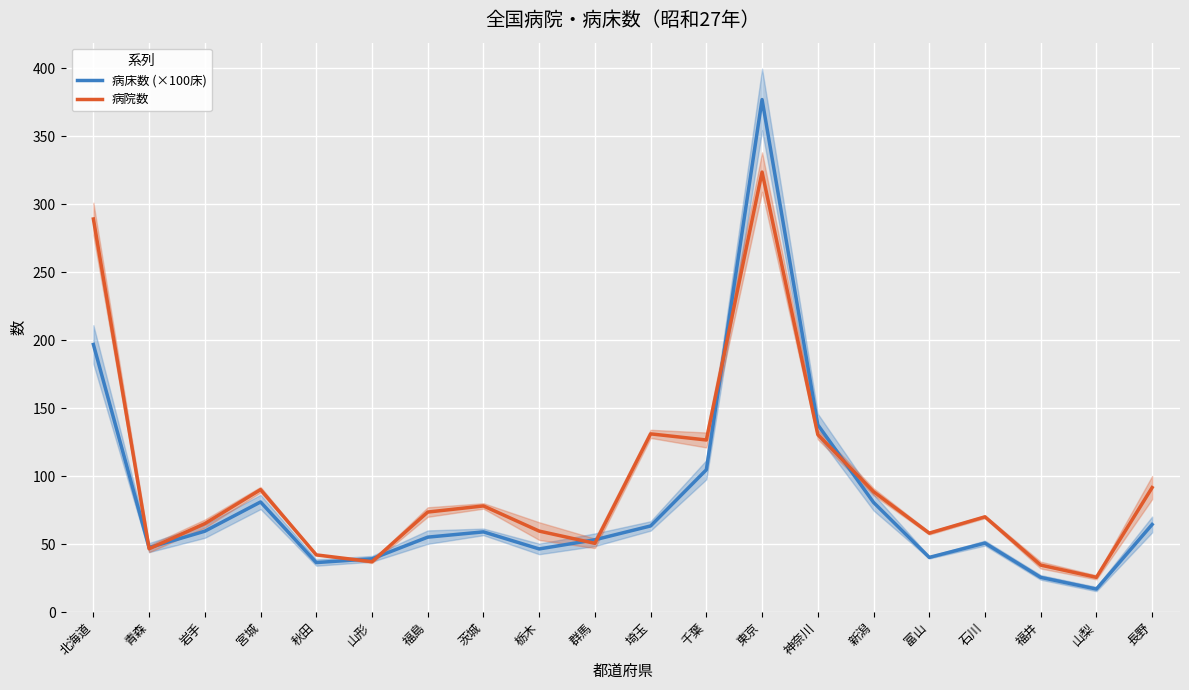

What position from the left is 山梨?

19